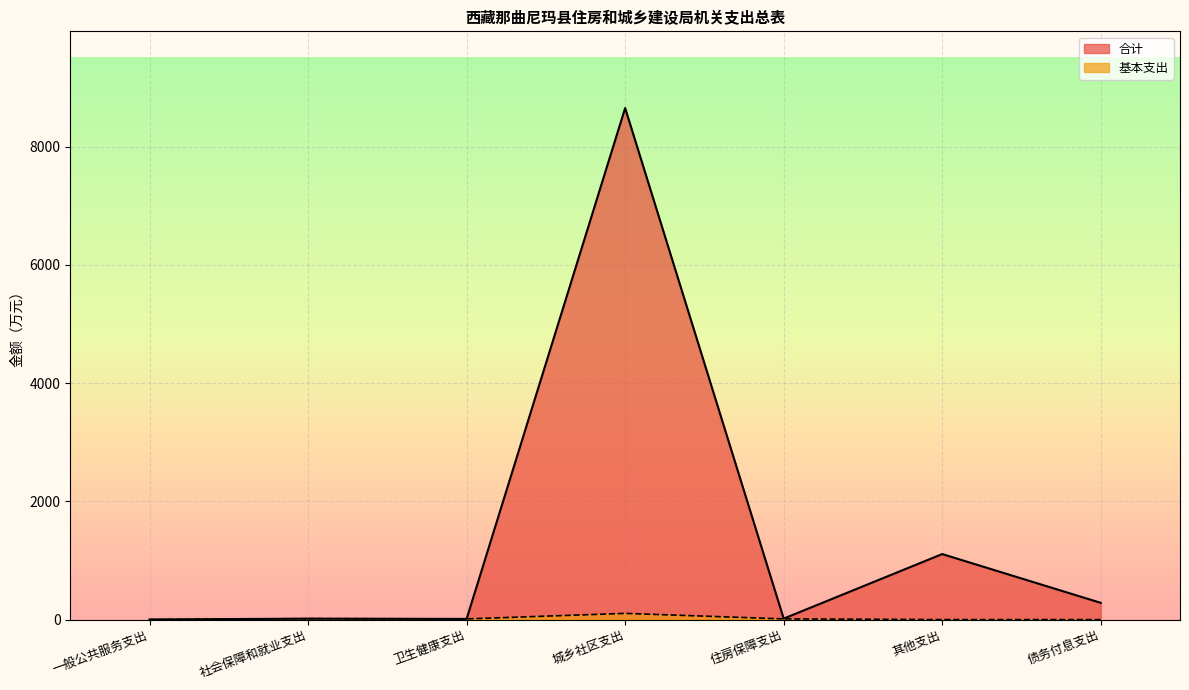

What is the total value across all series at 城乡社区支出?

8758.1